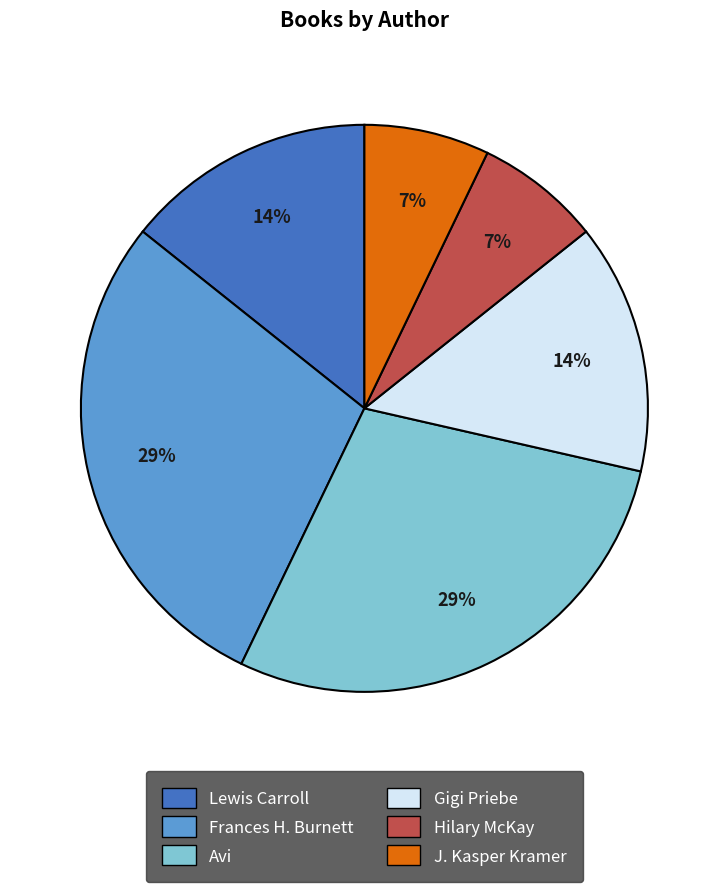

To the nearest percent, what is the average slice percentage?

17%